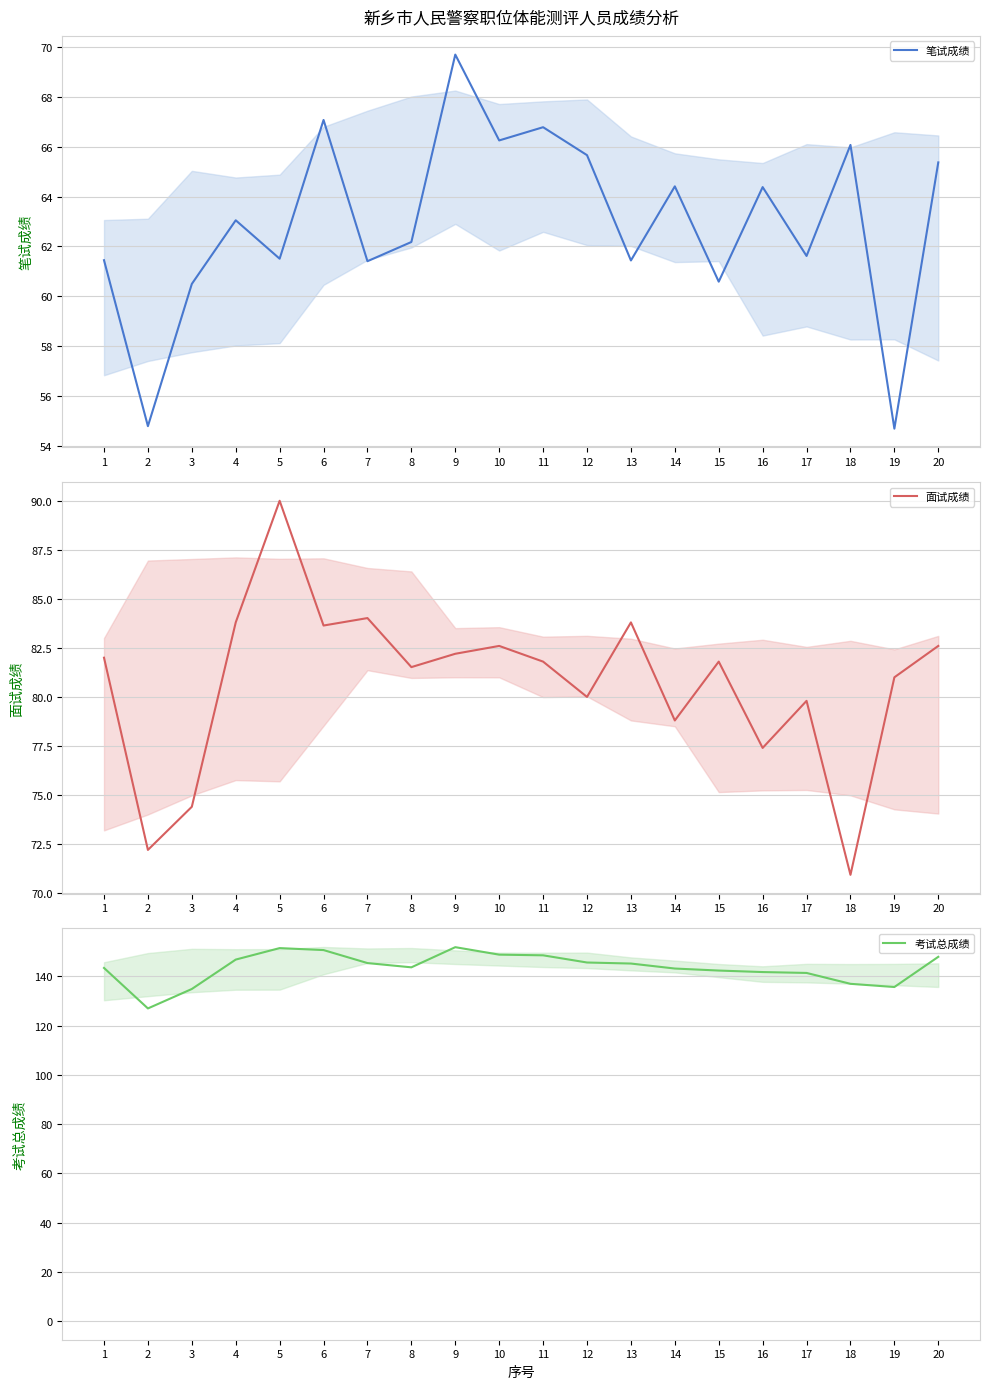

Which series has the widest spread of values?

考试总成绩